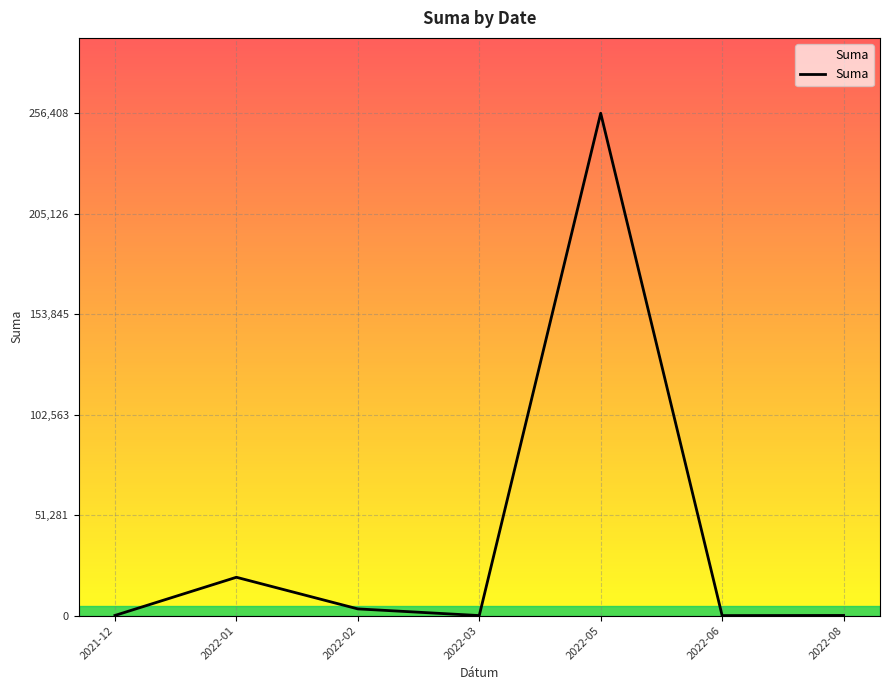

What is the greatest value displayed?

256408.7